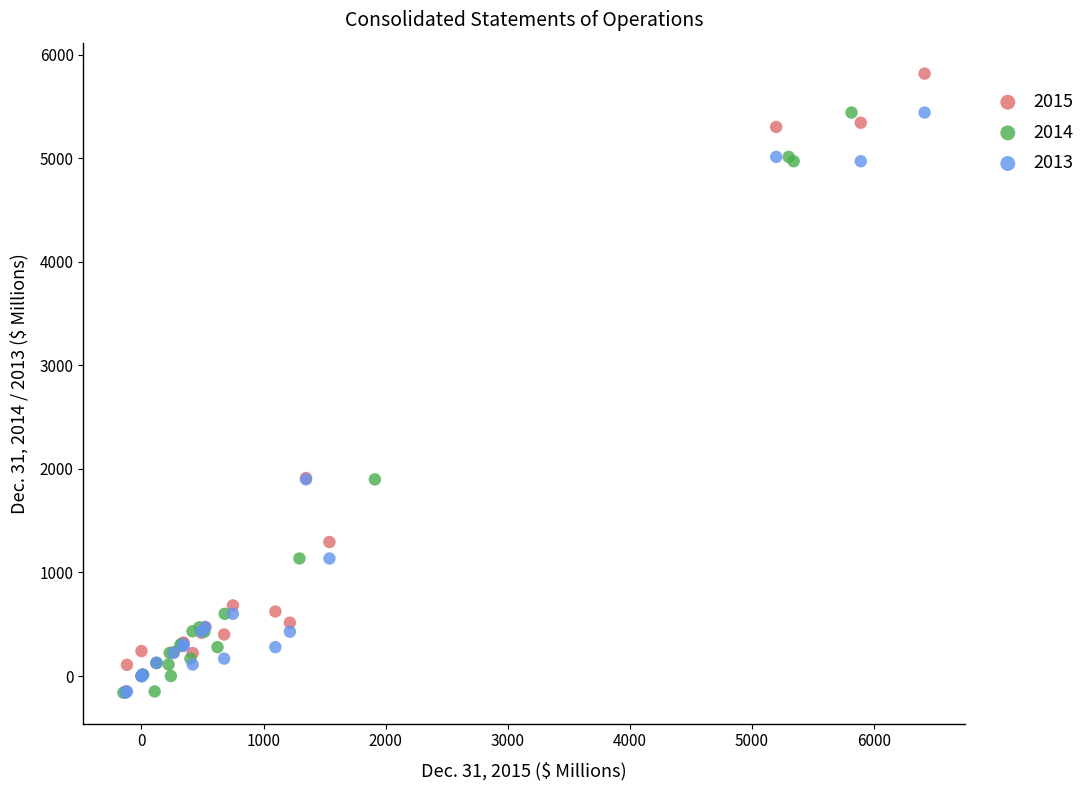

Which series has the largest Y range (max minus min)?

2015